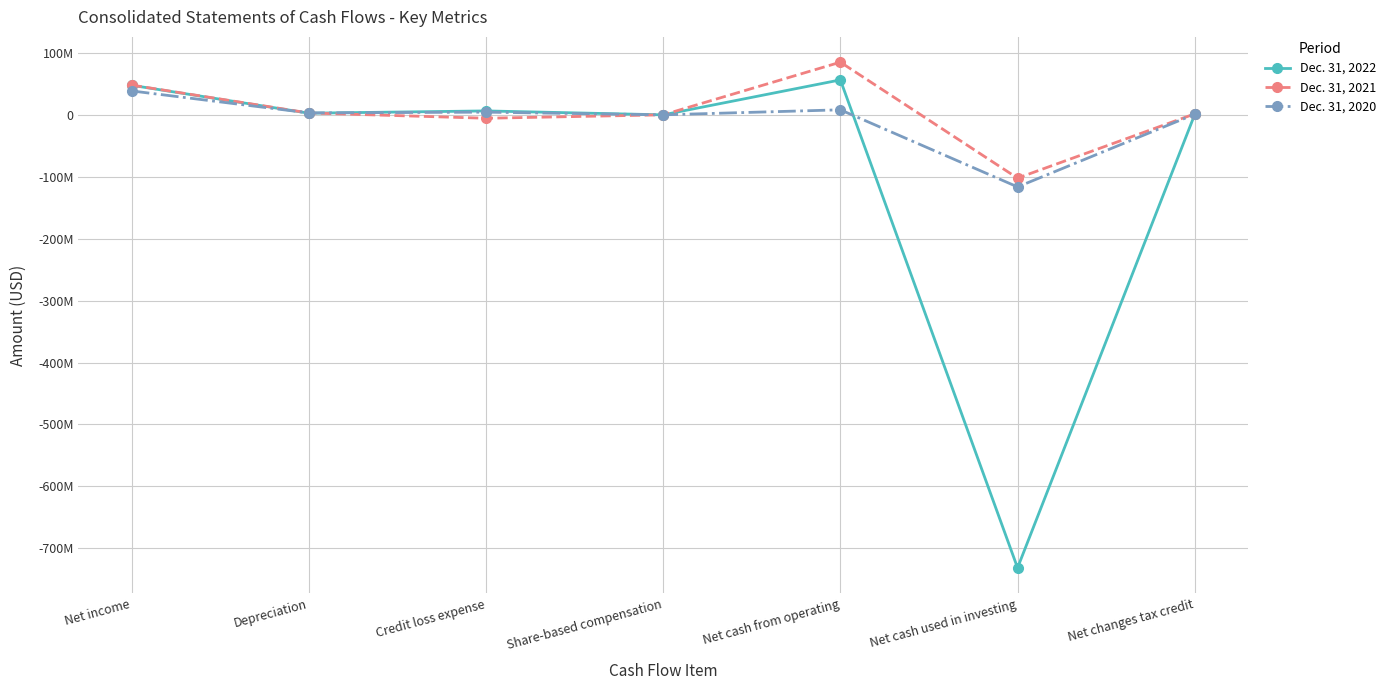

What is the label of the 1st point from the left?

Net income